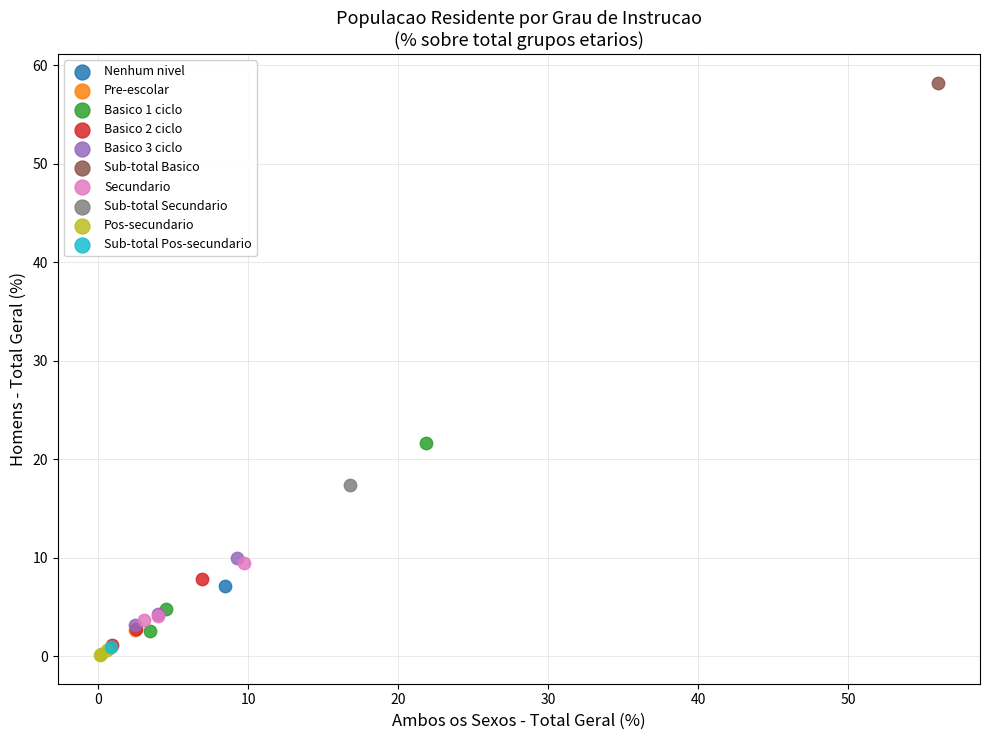

Which series reaches the minimum Y coordinate?

Pos-secundario